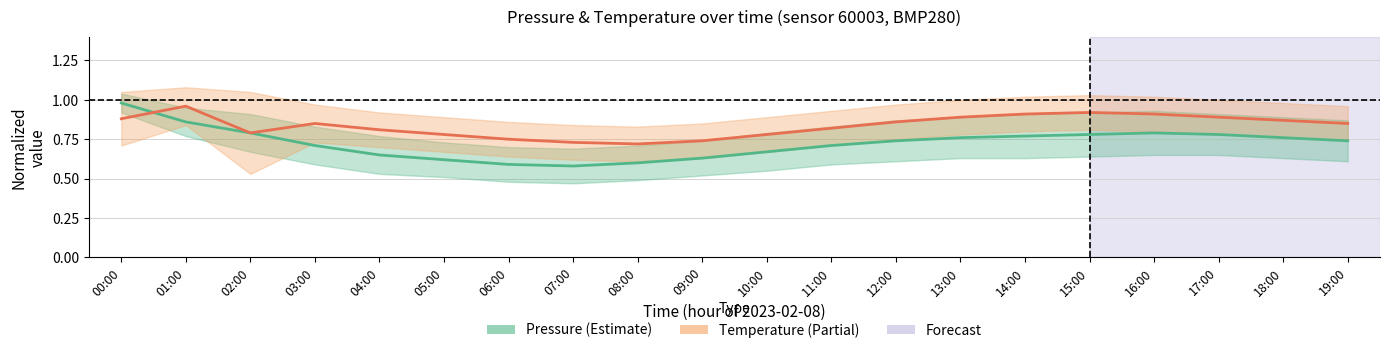

What is the difference between the maximum and minimum values in the Pressure (normalized) series?

0.4